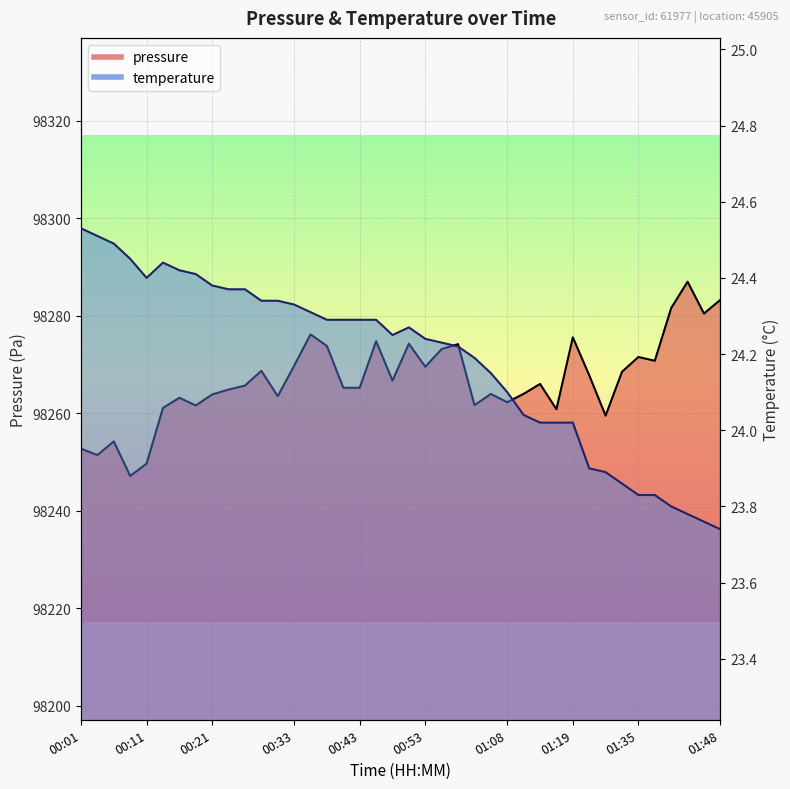

List the labels in order of value, largest first.

01:43, 01:48, 01:40, 01:45, 00:36, 01:19, 00:46, 00:51, 00:58, 00:38, 00:56, 01:35, 01:38, 00:33, 00:53, 00:28, 01:33, 01:28, 00:48, 01:14, 00:26, 00:41, 00:43, 00:23, 01:11, 01:03, 00:21, 00:31, 00:16, 01:08, 01:01, 00:19, 00:14, 01:16, 01:31, 00:06, 00:01, 00:04, 00:11, 00:09